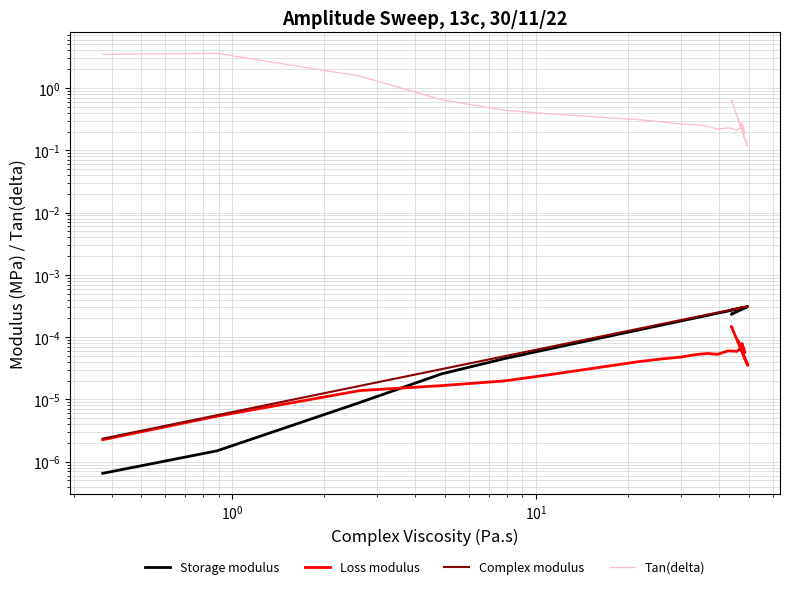

True or false: Storage modulus and Complex modulus cross at least once.

False